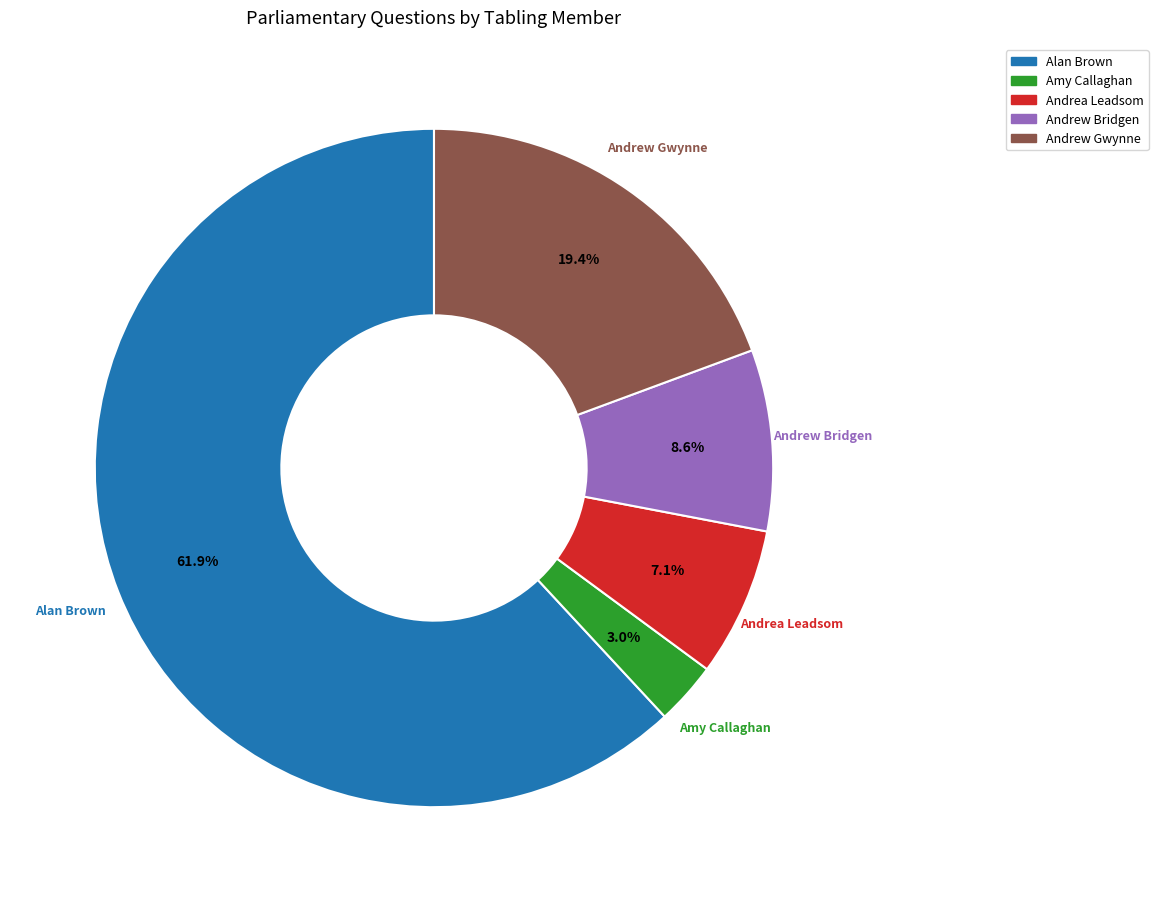

Which slice represents more than half of the pie?

Alan Brown